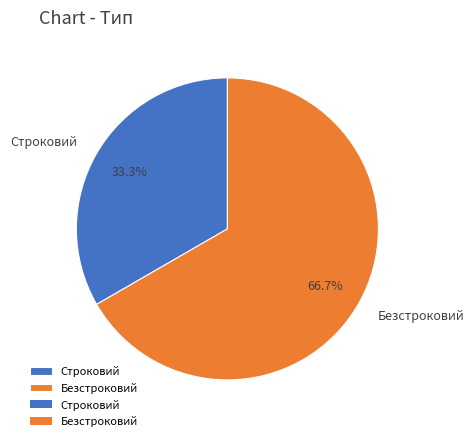

Is it true that Строковий is 46% of the pie?

False